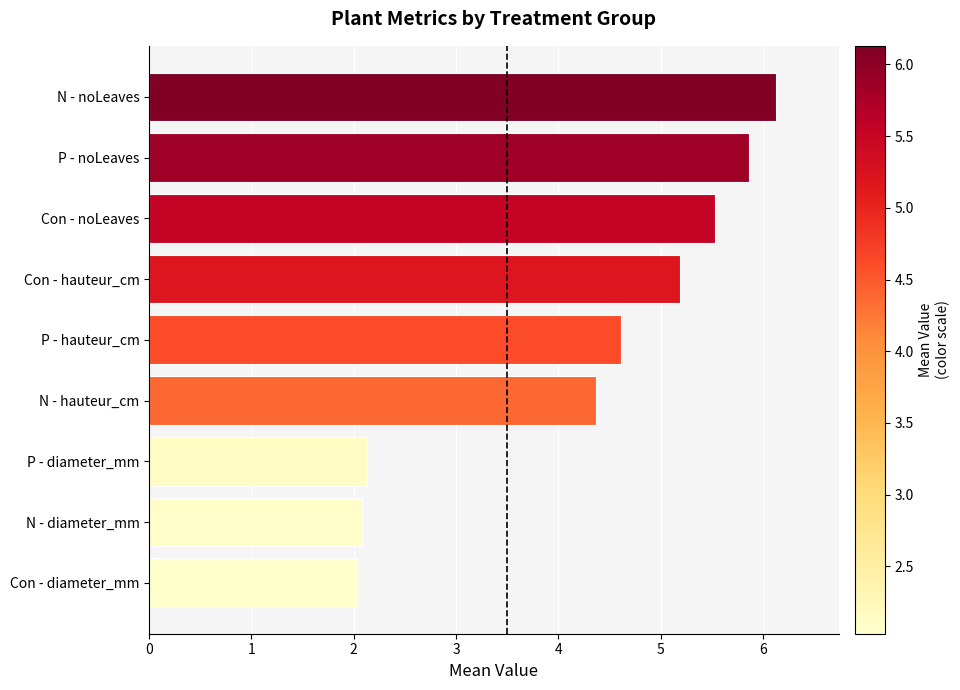

What is the ratio of the value at P - diameter_mm to the value at N - diameter_mm?

1.0